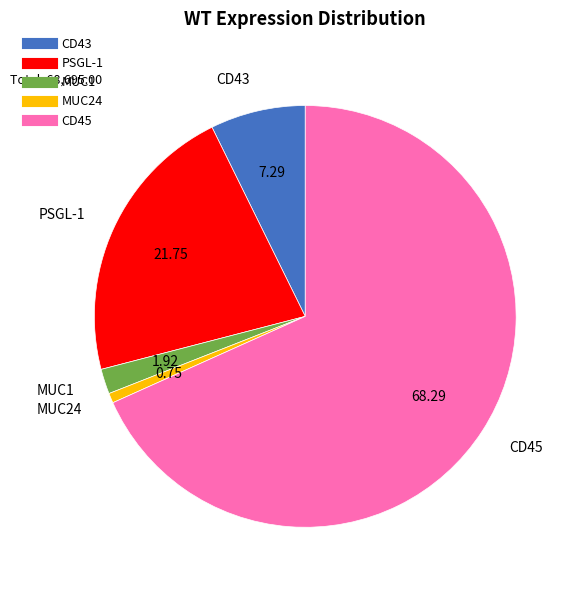

True or false: MUC24 accounts for 1% of the total.

True